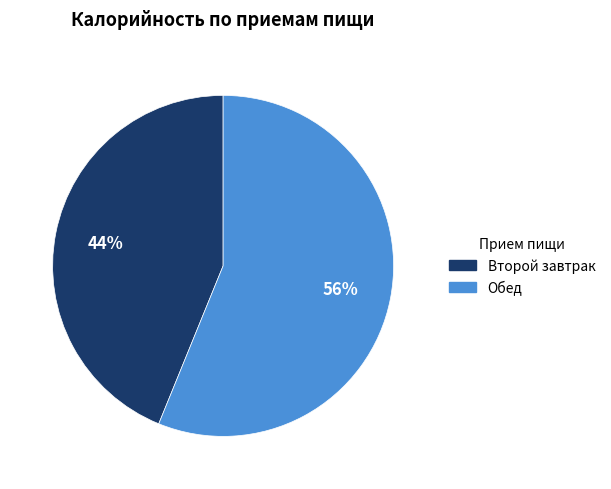

Does any single category account for the majority?

Yes